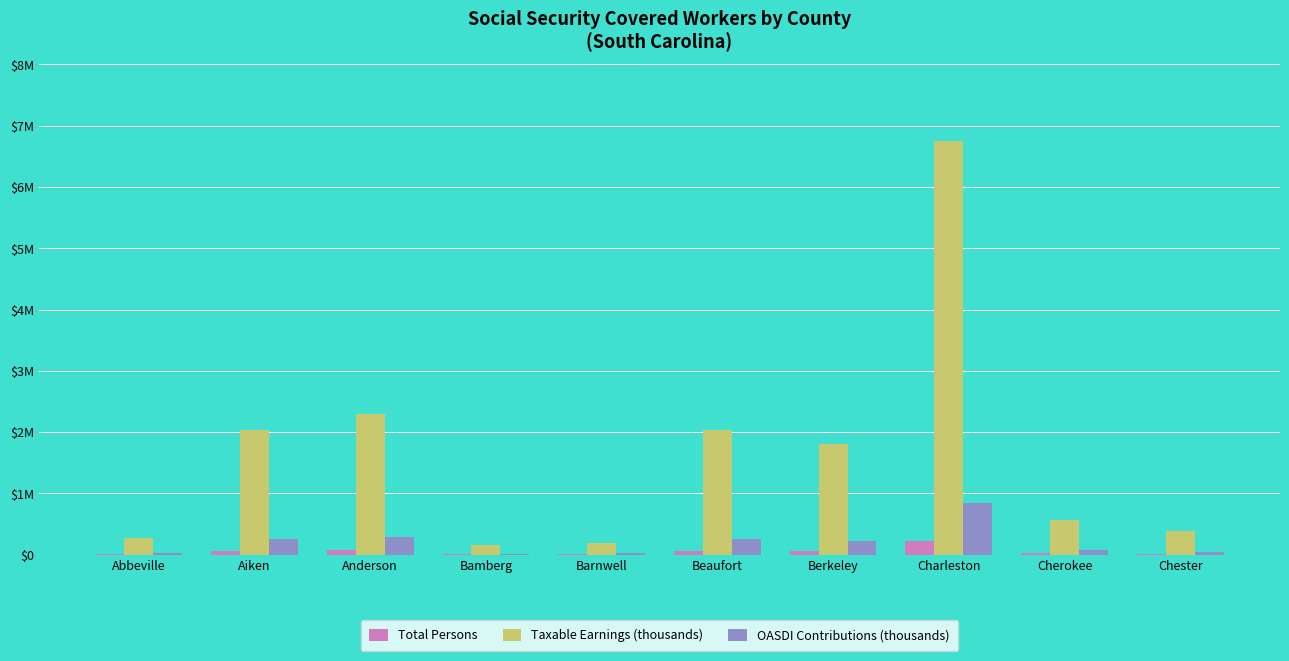

At which label does Taxable Earnings (thousands) first exceed 1800849?

Aiken